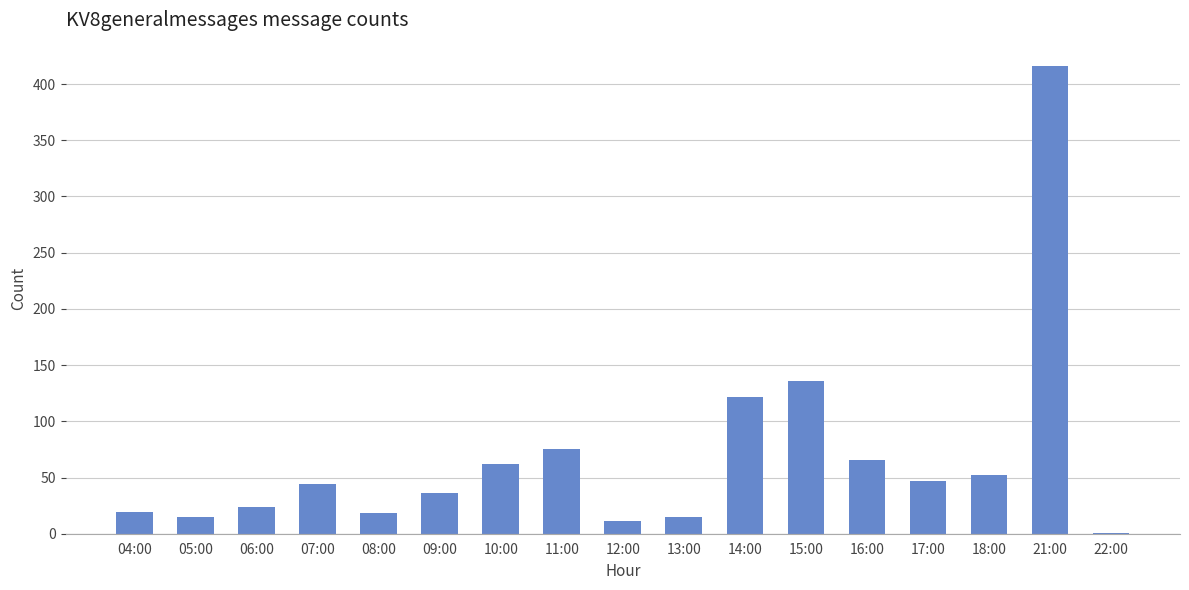

Which has a higher value, 09:00 or 21:00?

21:00